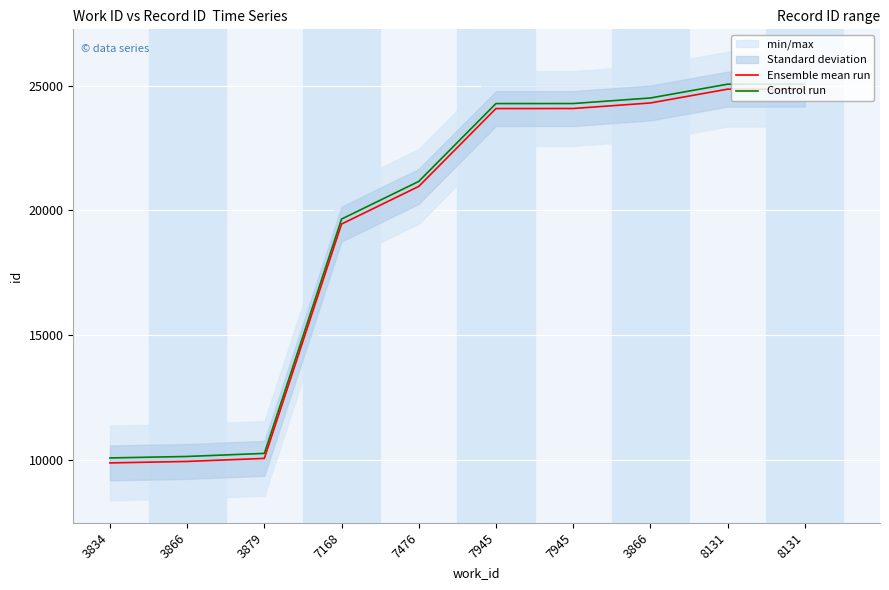

At which label is Control run closest to 17565?

7168